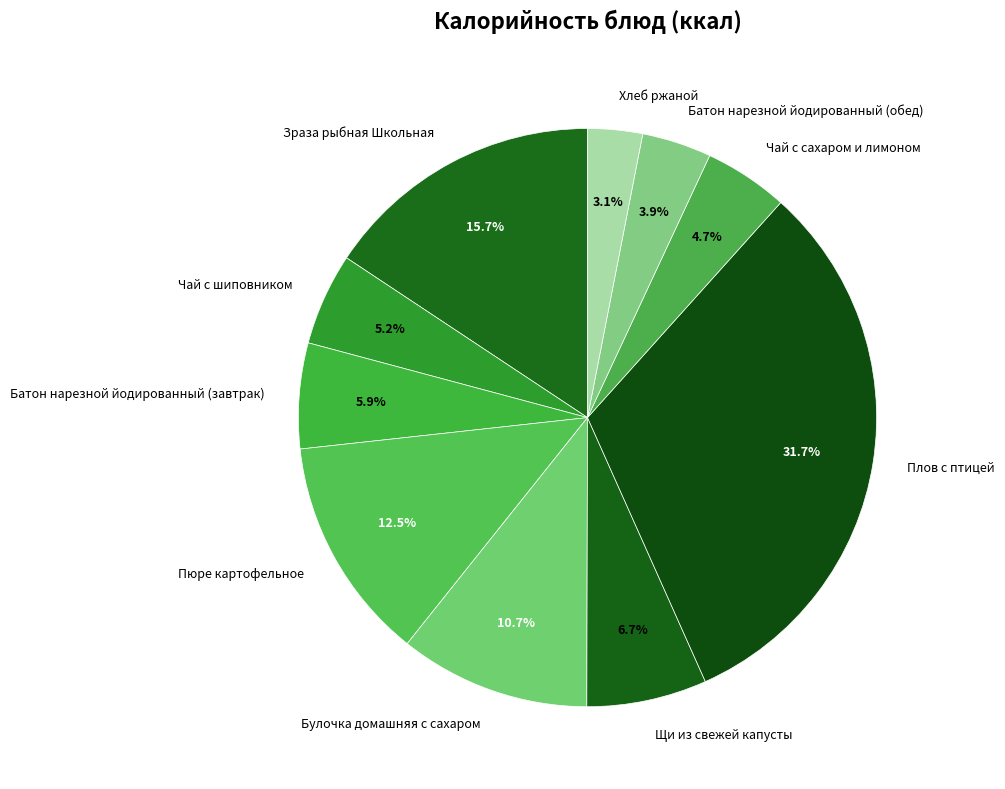

What is the largest slice in the pie chart?

Плов с птицей